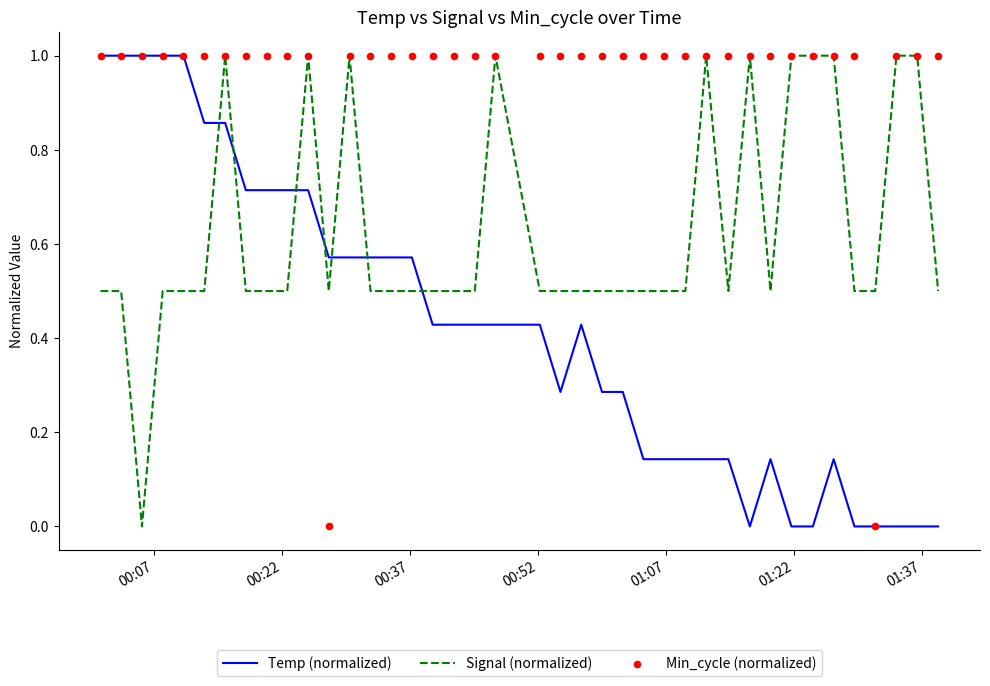

What are all the series names shown in the legend?

Temp (normalized), Signal (normalized), Min_cycle (normalized)